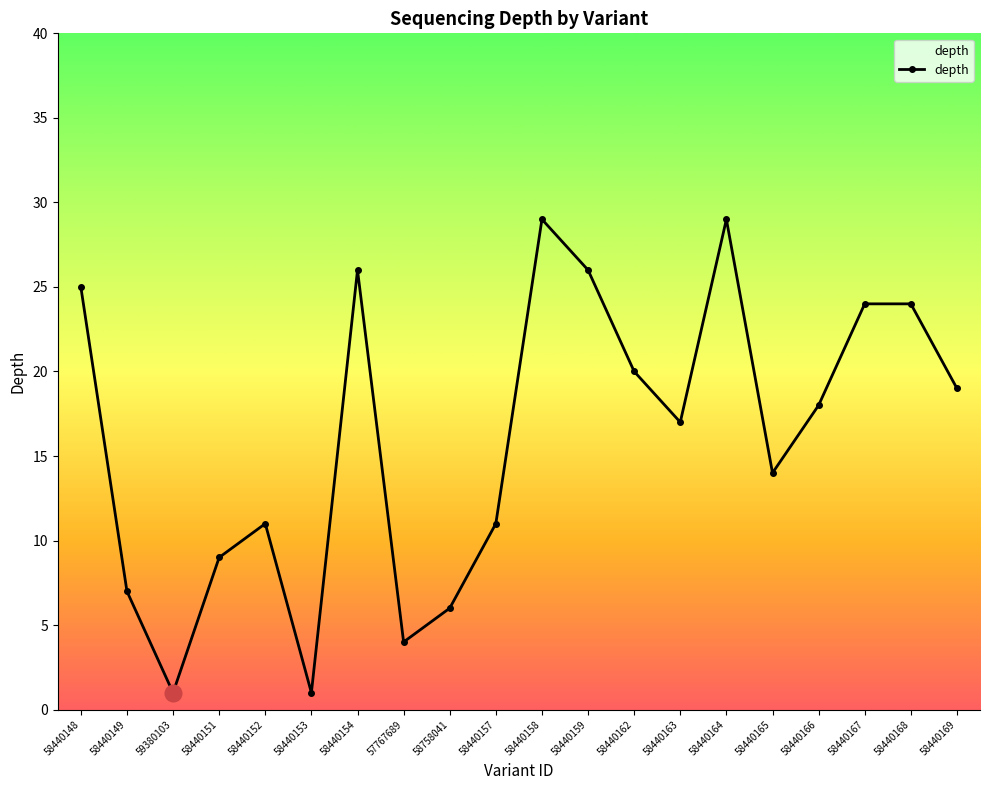

Does the chart display data point markers on the line(s)?

Yes